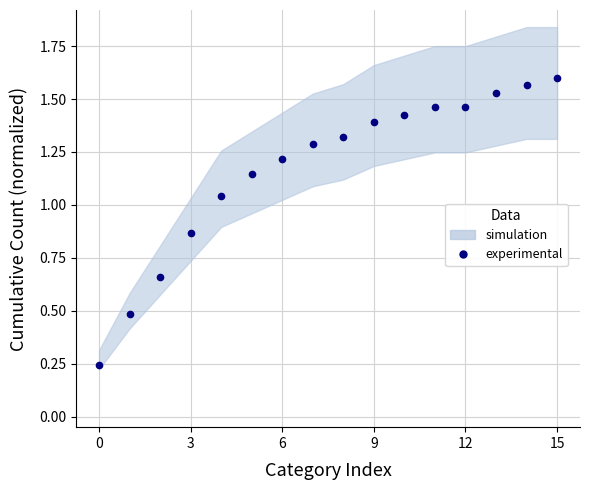

Count the number of values greater than 1.

12